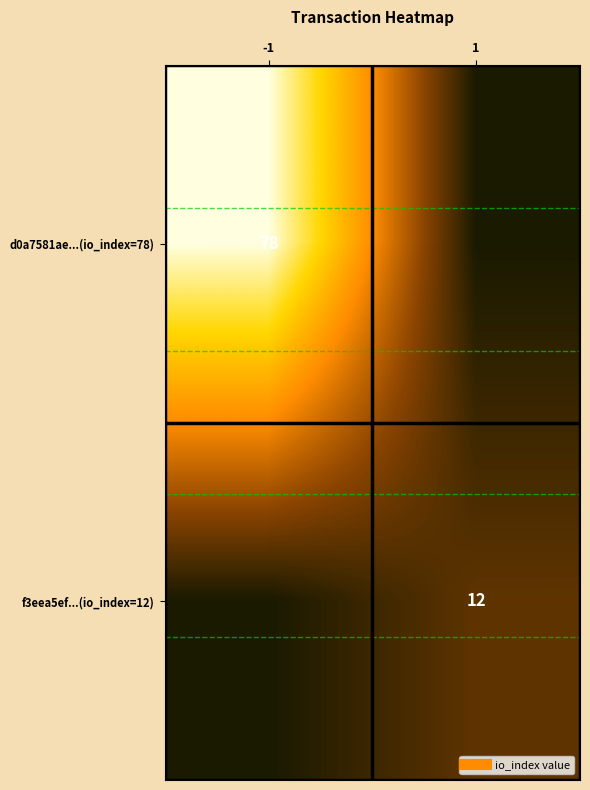

Which series has the largest total across all categories?

d0a7581ae...(io_index=78)